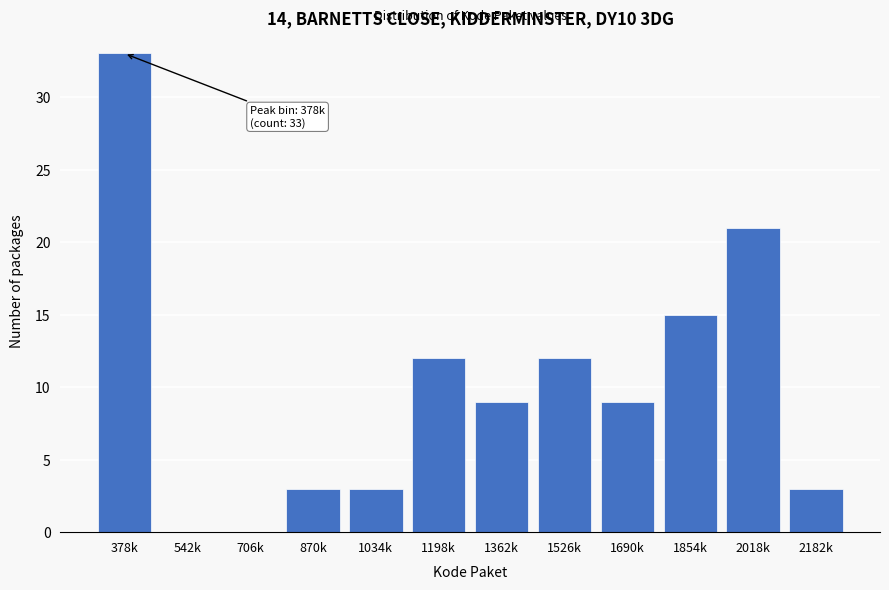

Reading left to right, what are all the values shown in this chart?

378k=33	542k=0	706k=0	870k=3	1034k=3	1198k=12	1362k=9	1526k=12	1690k=9	1854k=15	2018k=21	2182k=3